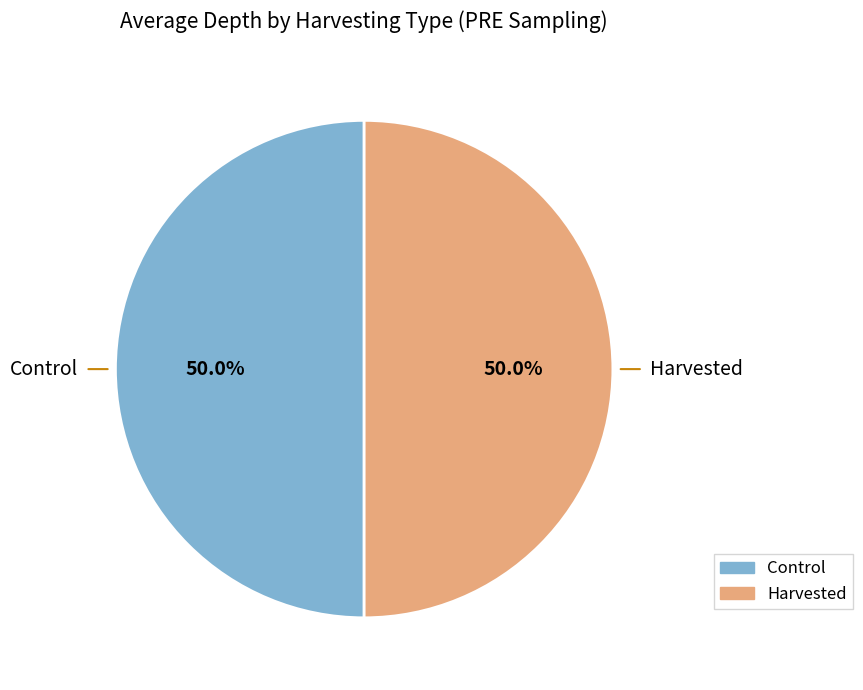

Do Harvested and Control together represent more than half of the pie?

Yes